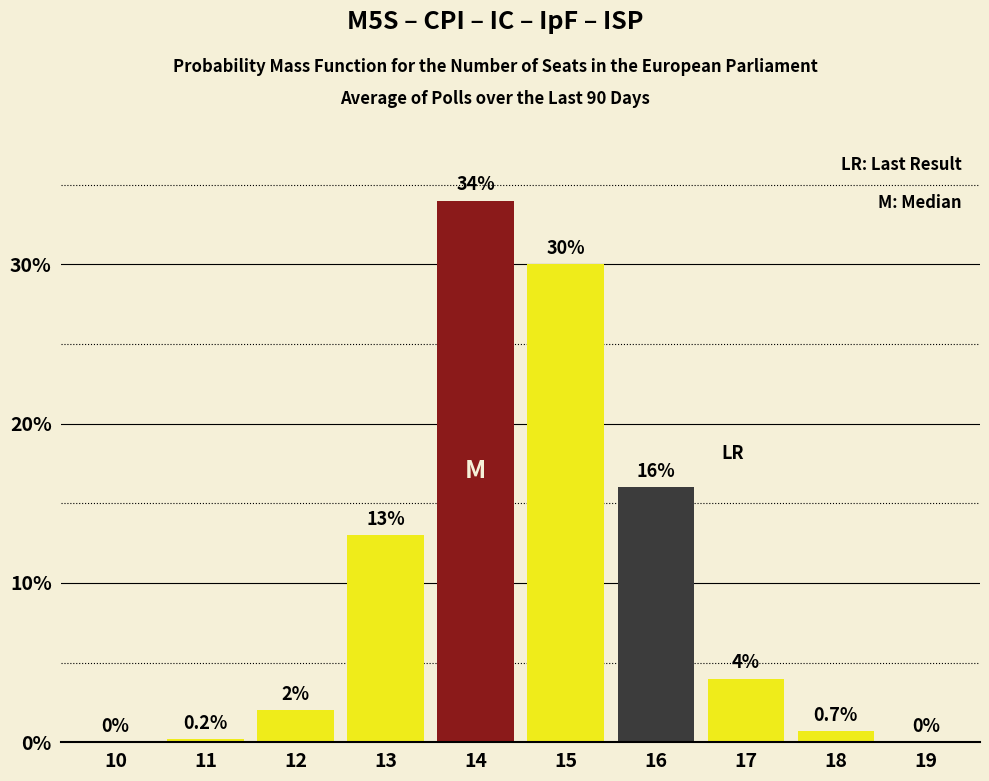

Is it true that the value at 18 is 0.7?

True